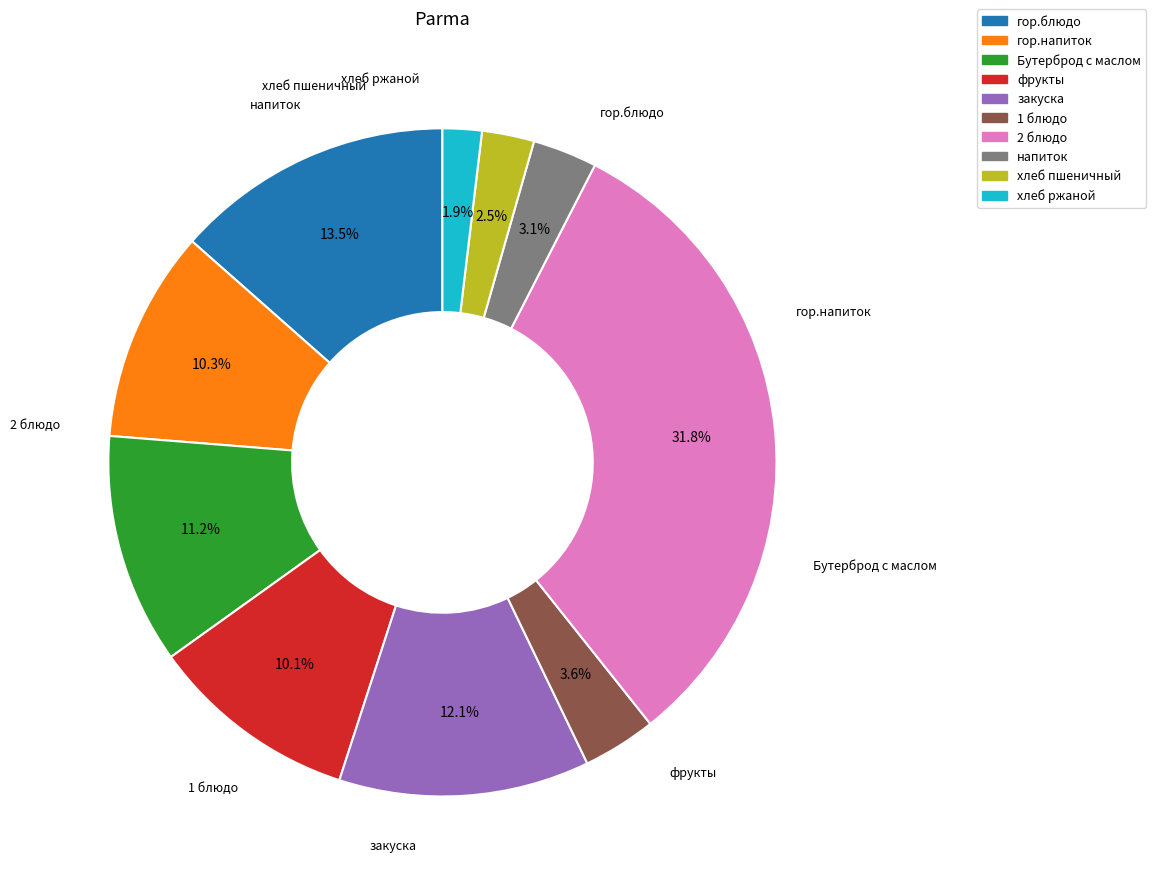

Does фрукты represent more than half of the total?

No